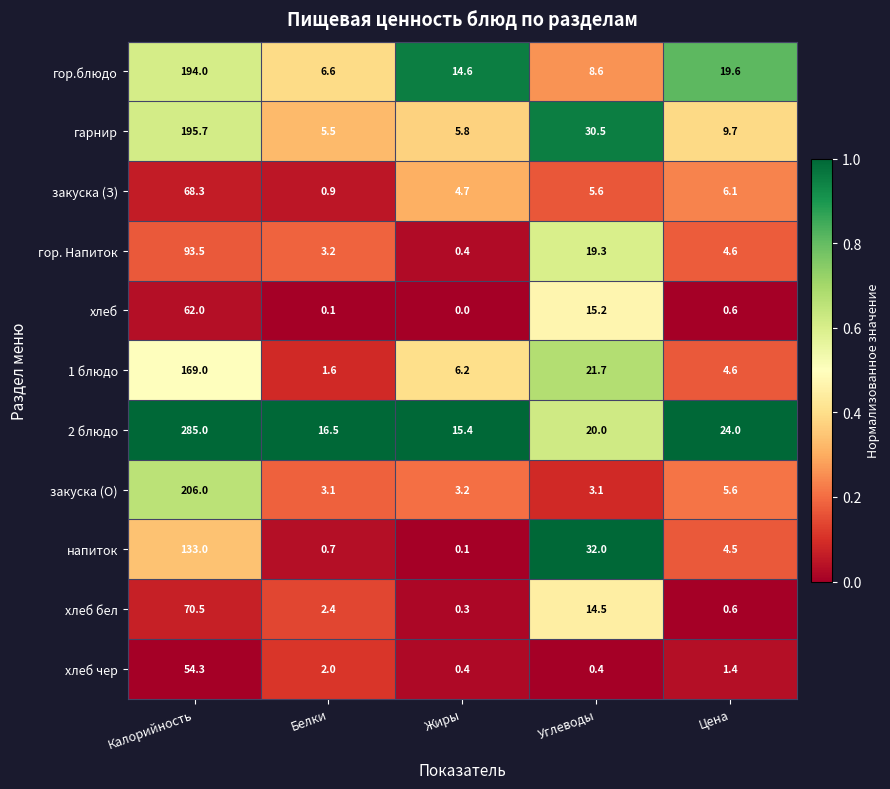

Which series has the largest total across all categories?

2 блюдо